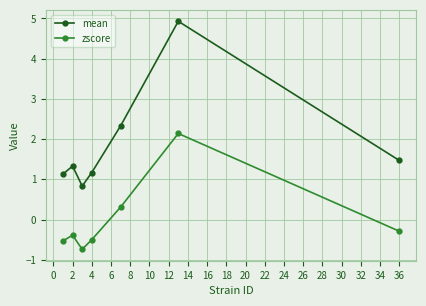

Which series has the largest range (max minus min)?

mean